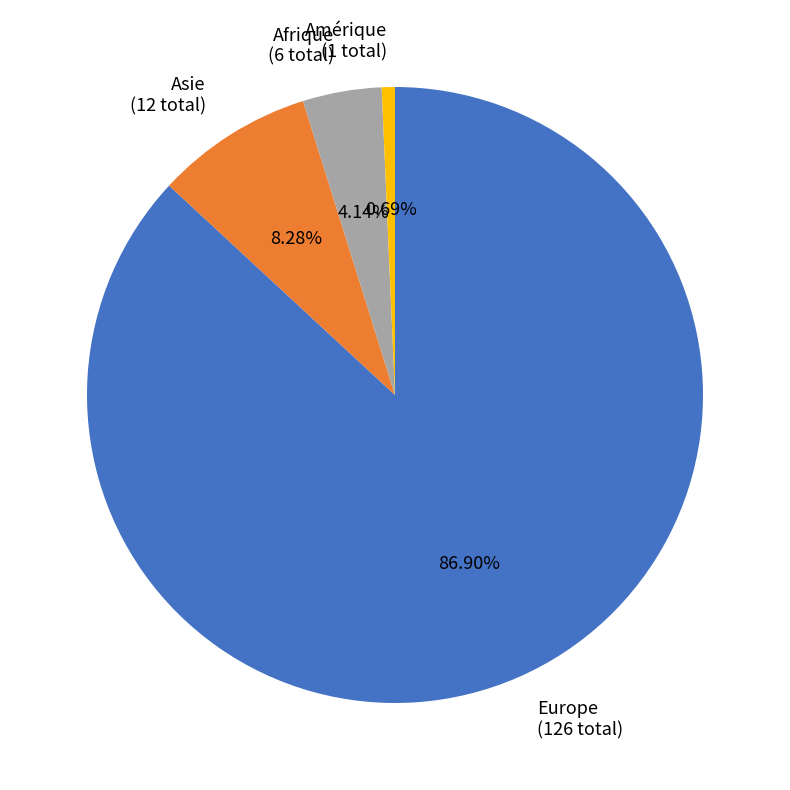

Which category accounts for the majority?

Europe